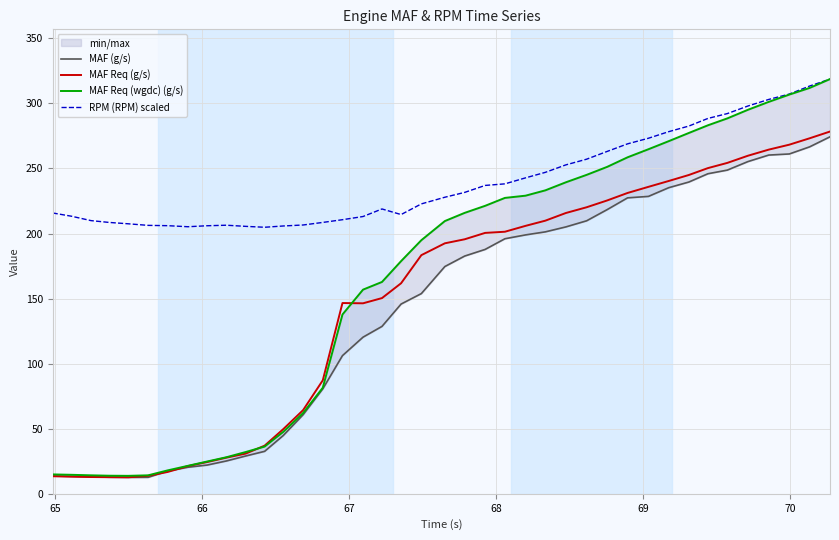

What is the maximum value for RPM (RPM) scaled?

318.7